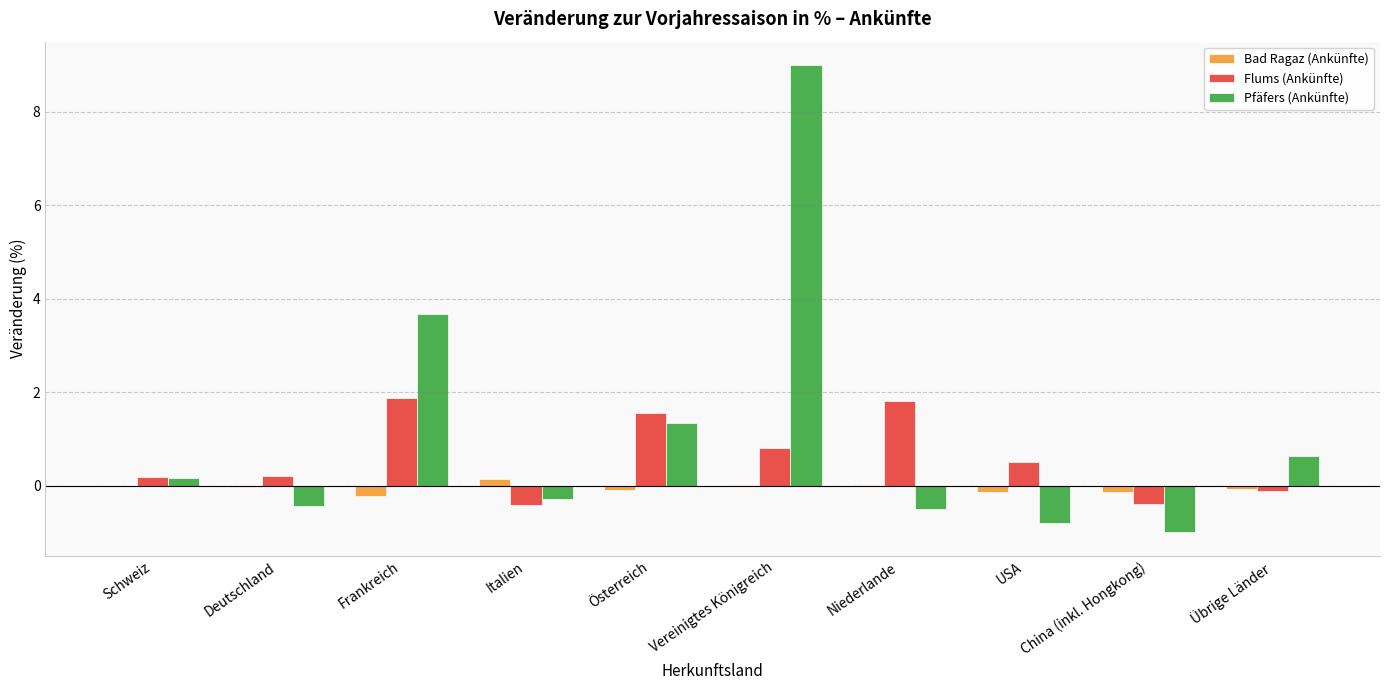

What is the sum of all Bad Ragaz (Ankünfte) values?

-0.5